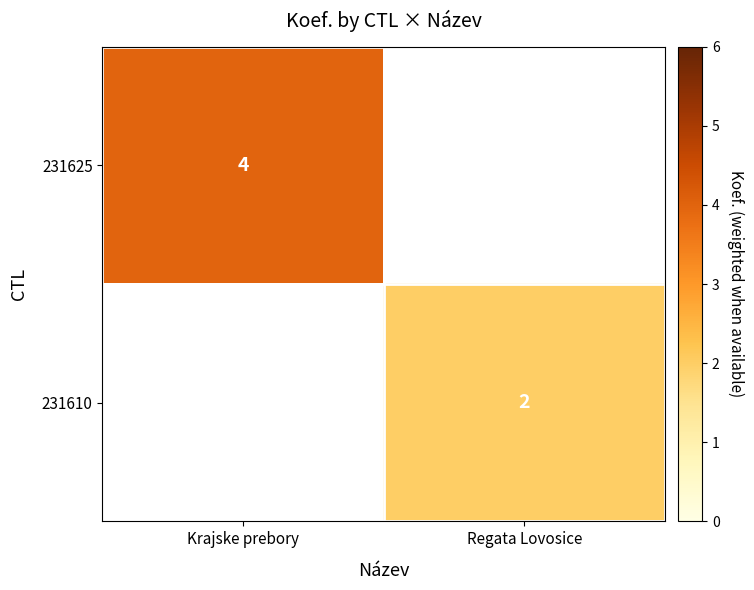

Is the value of 231610 at Regata Lovosice greater than the value of 231625 at Krajske prebory?

No